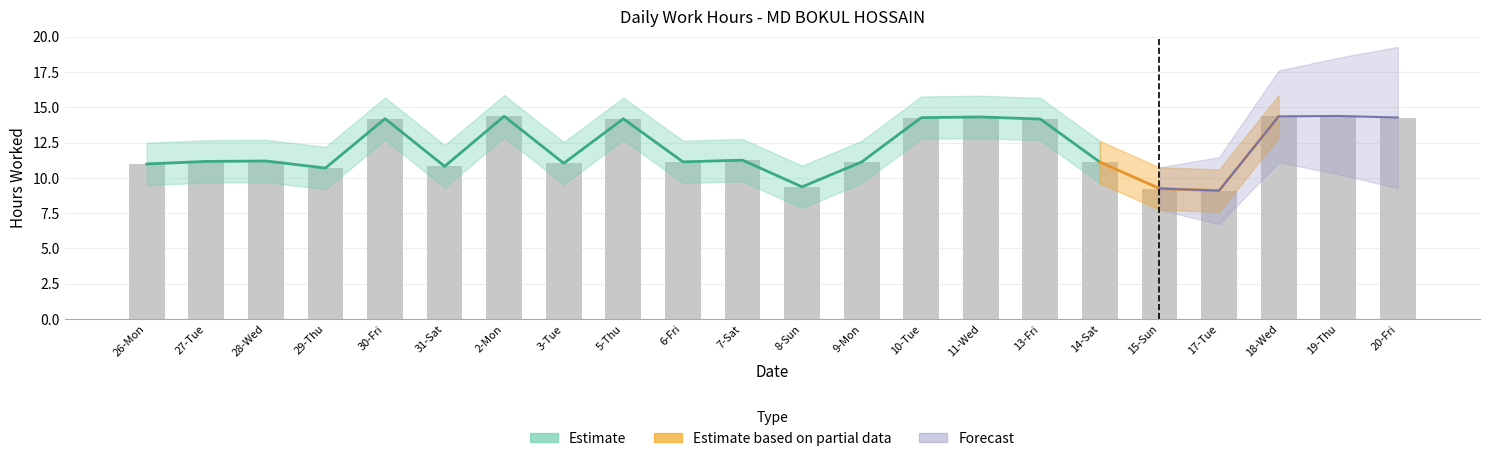

Count the number of values greater than 11.

16